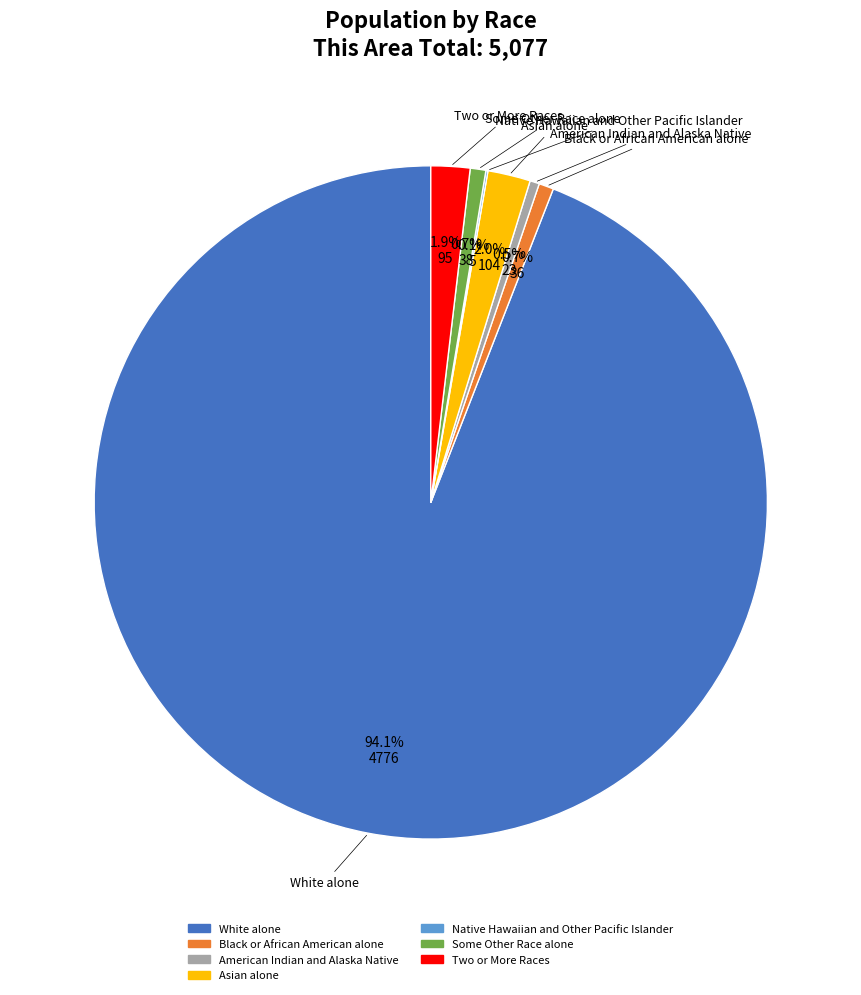

Approximately how many times larger is the value at White alone compared to Black or African American alone?

132.7